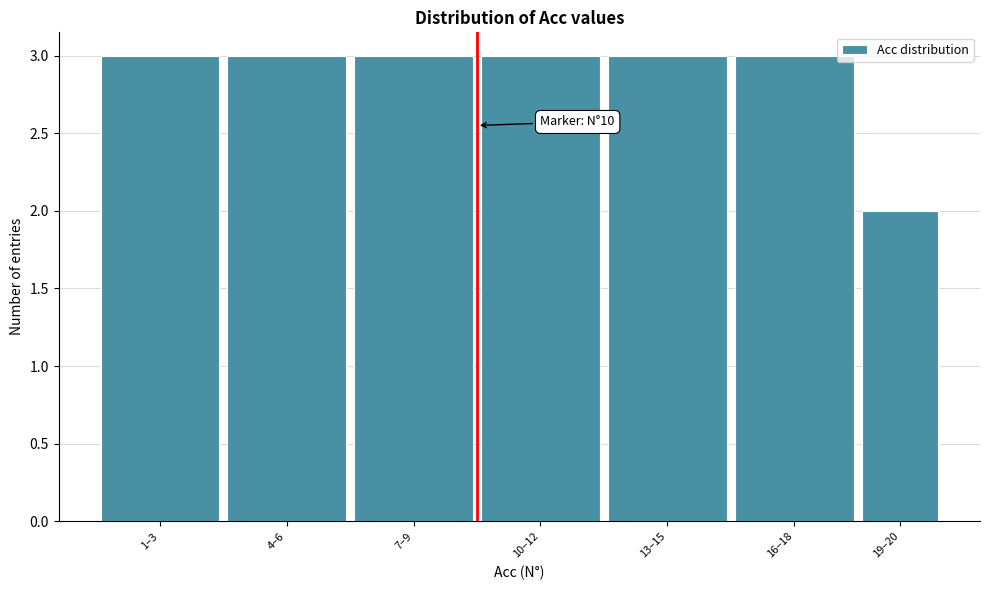

Reading left to right, list all the values displayed in this chart.

1–3=3	4–6=3	7–9=3	10–12=3	13–15=3	16–18=3	19–20=2